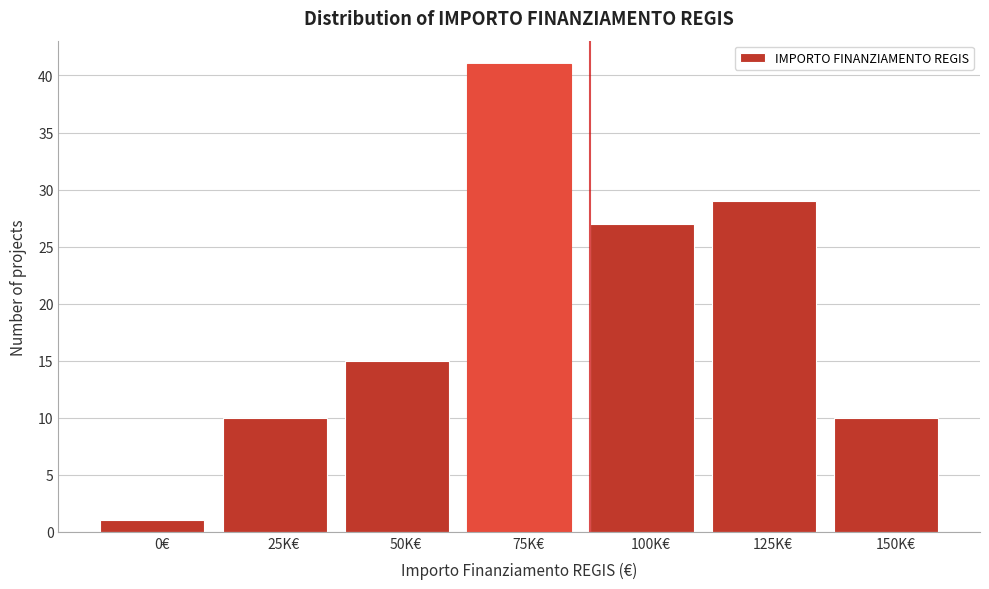

Reading left to right, what are all the values shown in this chart?

1	10	15	41	27	29	10